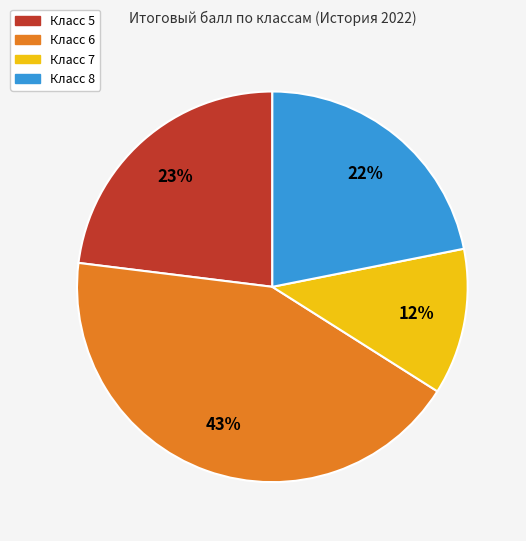

Is there any slice that represents more than half of the pie?

No